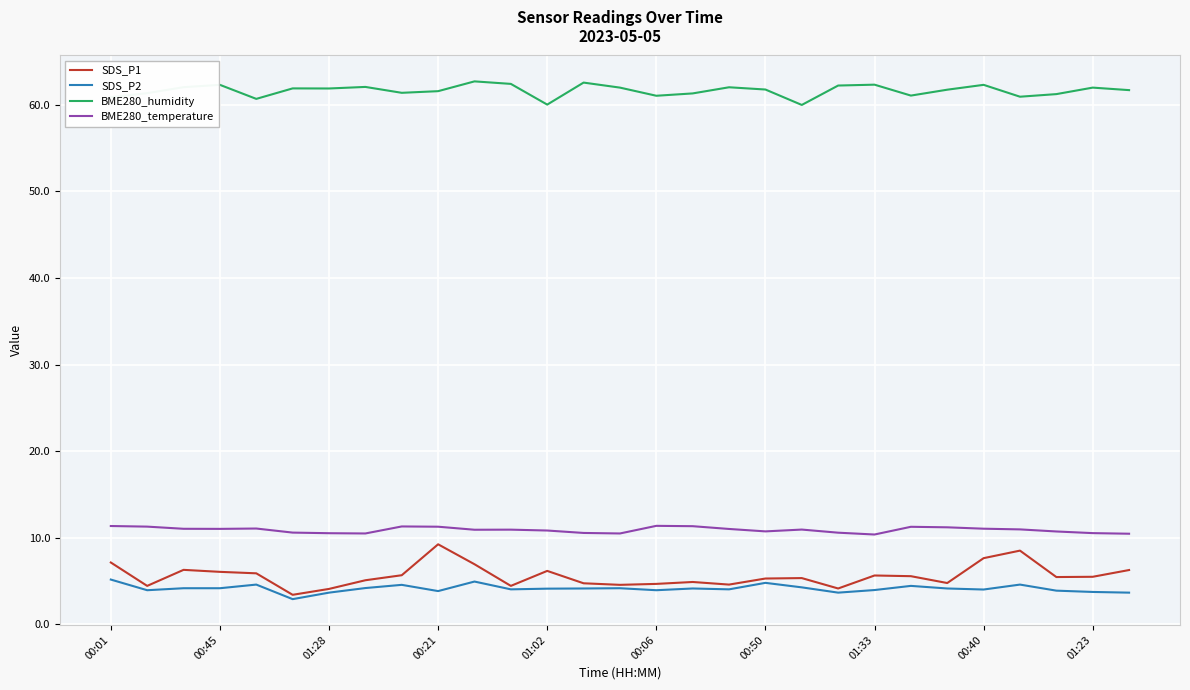

True or false: SDS_P2 and BME280_temperature cross at least once.

False